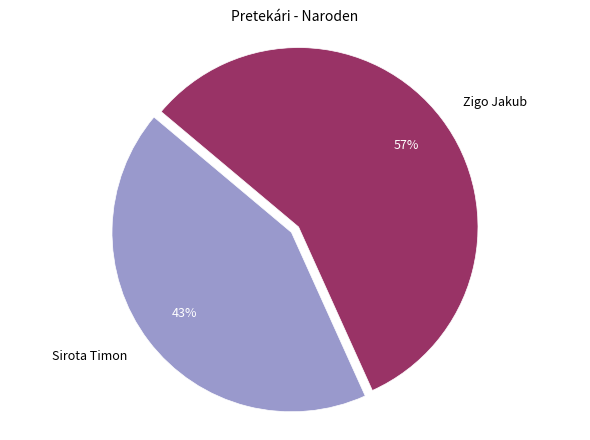

To the nearest percent, what portion does Zigo Jakub represent?

57%